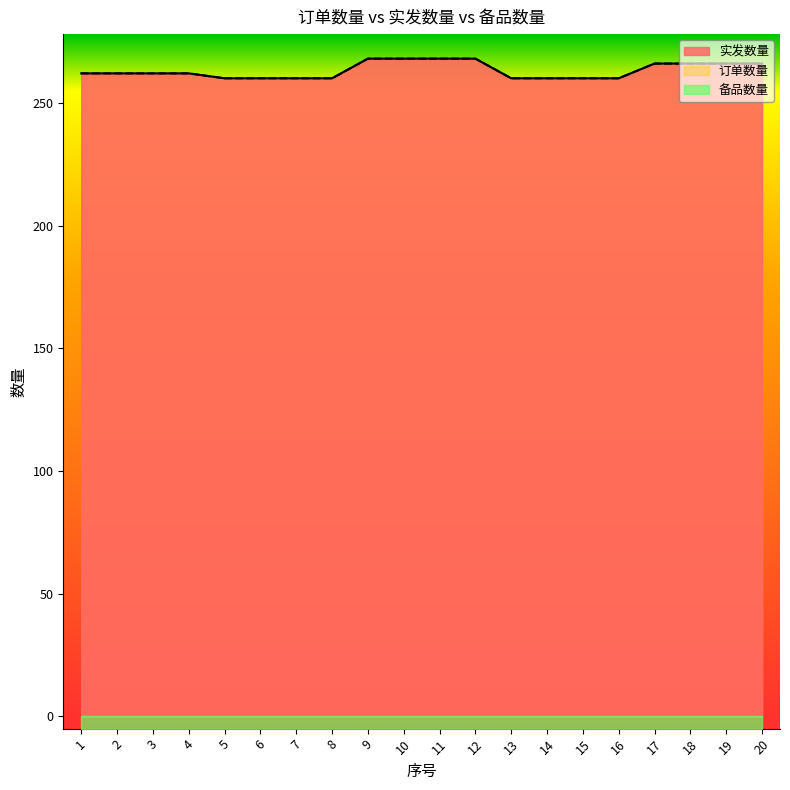

Which has a higher value, 3 or 17?

17